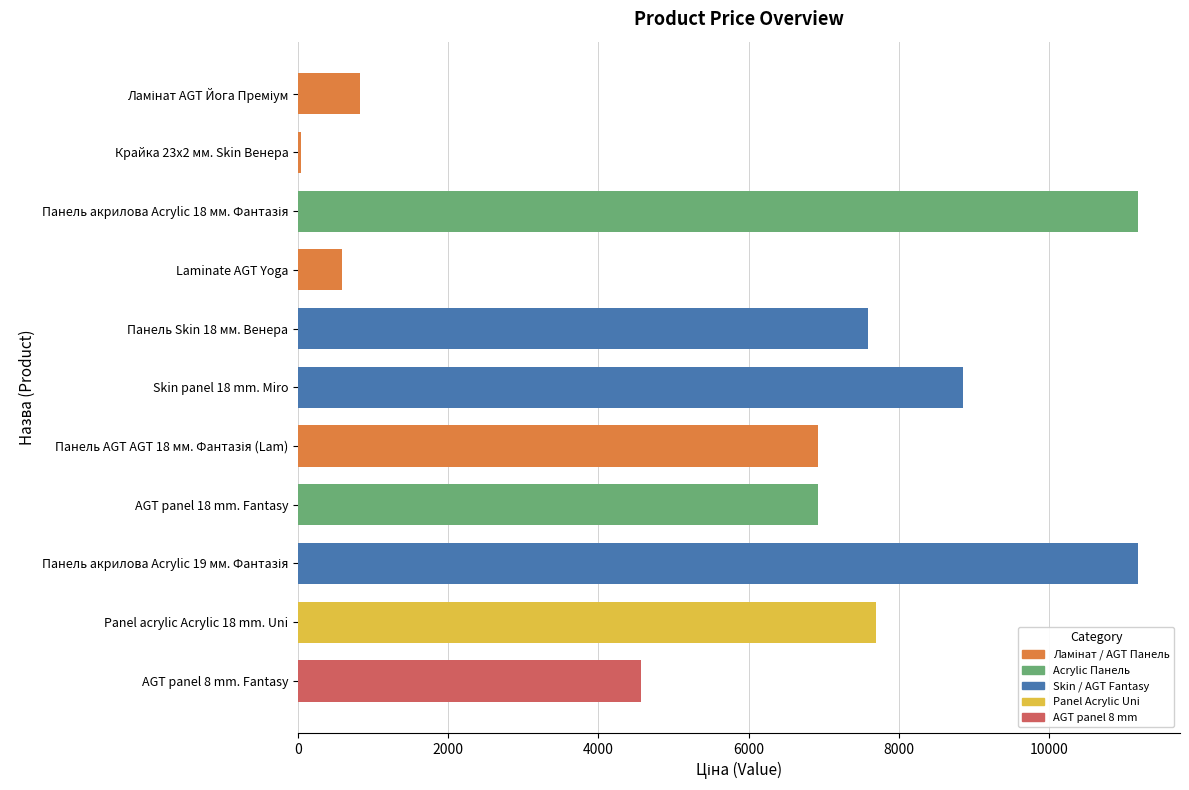

What is the ratio of the value at Панель Skin 18 мм. Венера to the value at Laminate AGT Yoga?

12.9